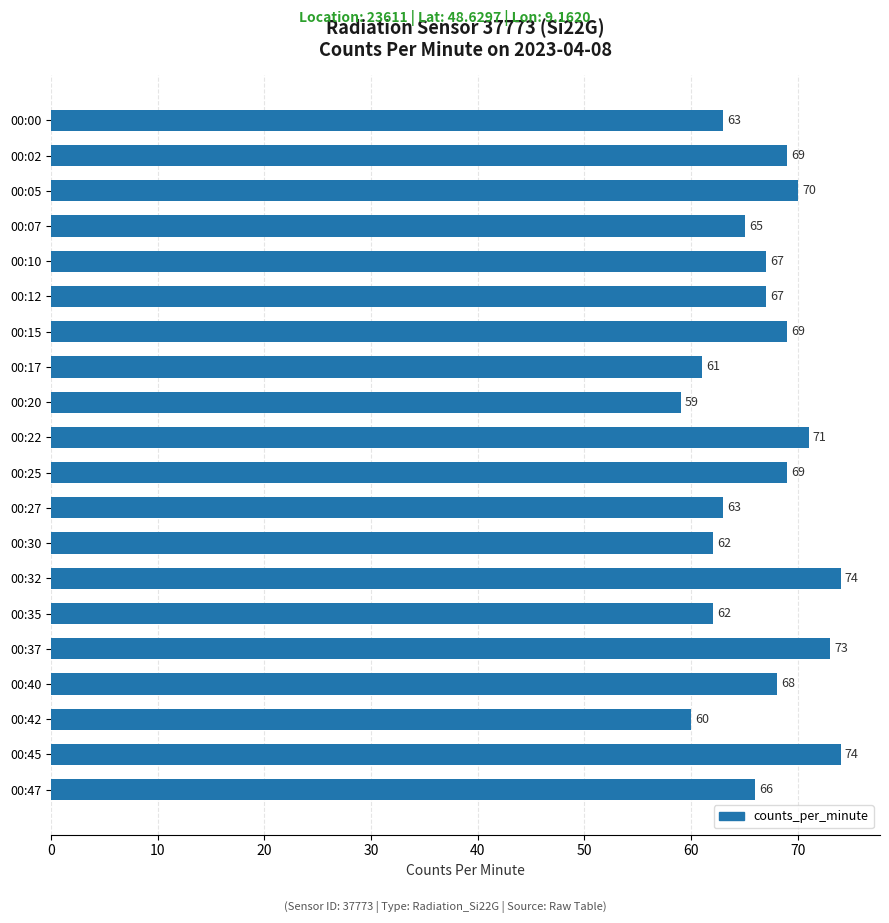

Does the chart contain stacked bars?

No